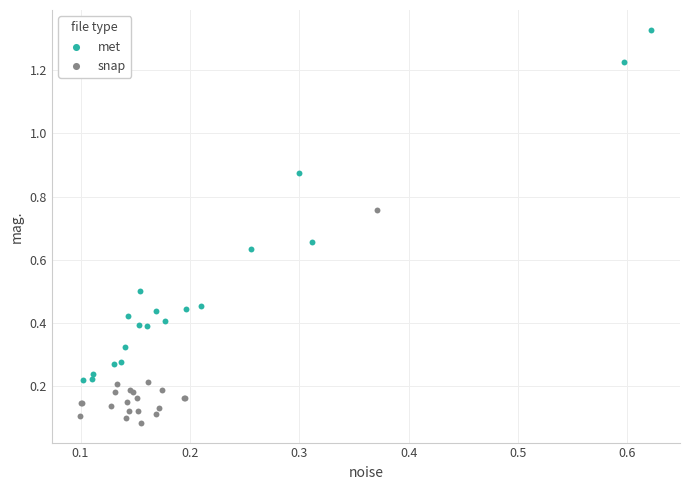

Which series contains the lowest Y value?

snap